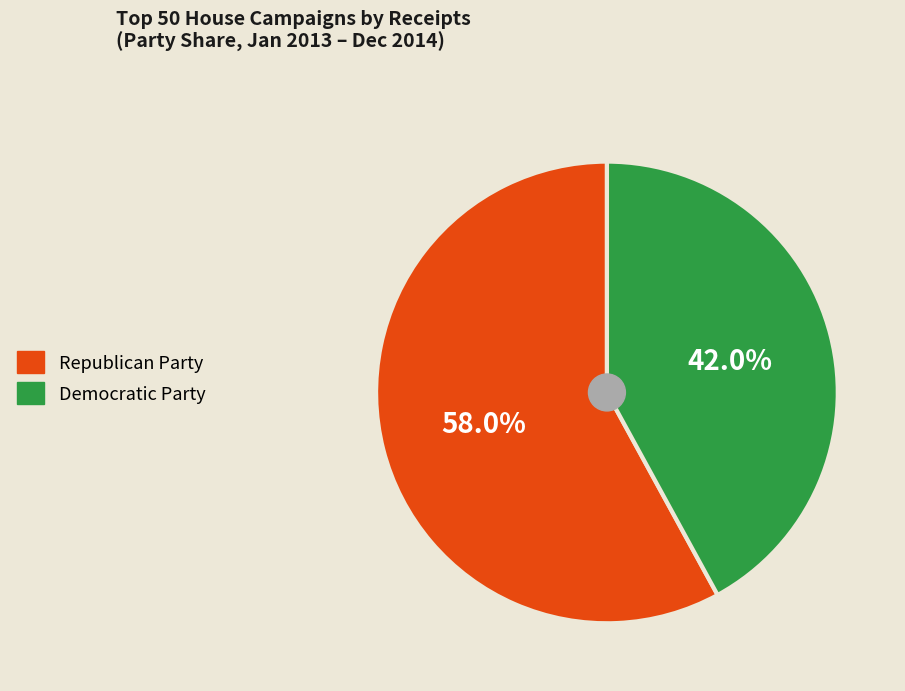

Is it true that Republican Party is 43% of the pie?

False